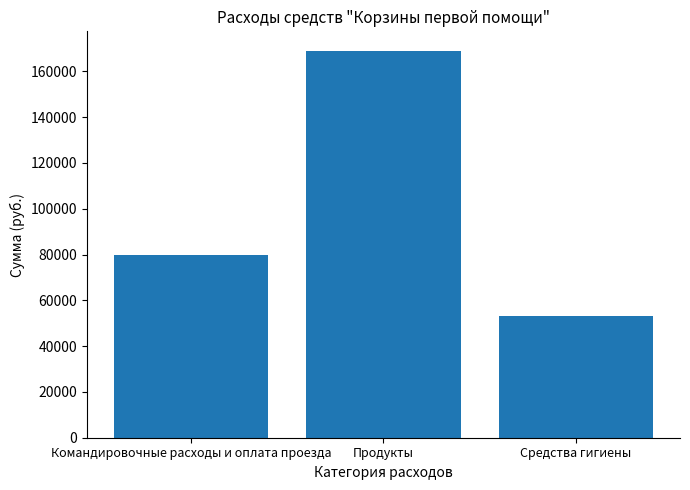

What is the approximate value at Командировочные расходы и оплата проезда?

79869.0